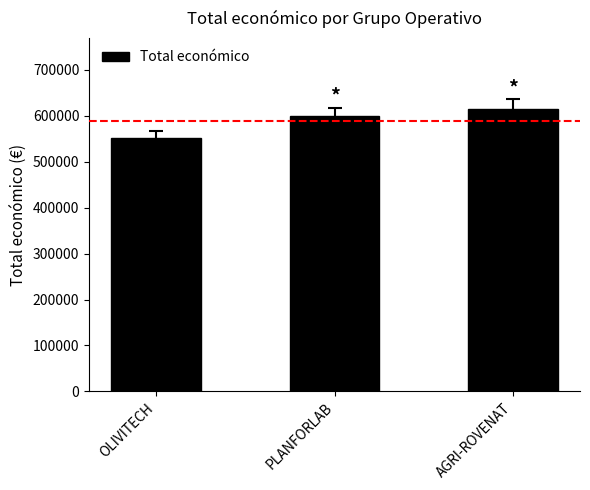

Which category has the highest value across all series?

AGRI-ROVENAT